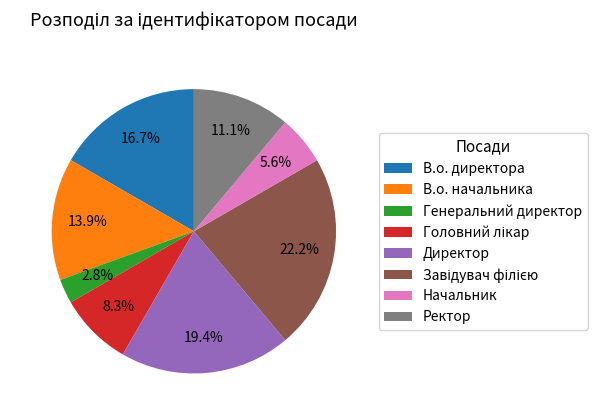

To the nearest percent, what percentage of the pie is Генеральний директор?

3%